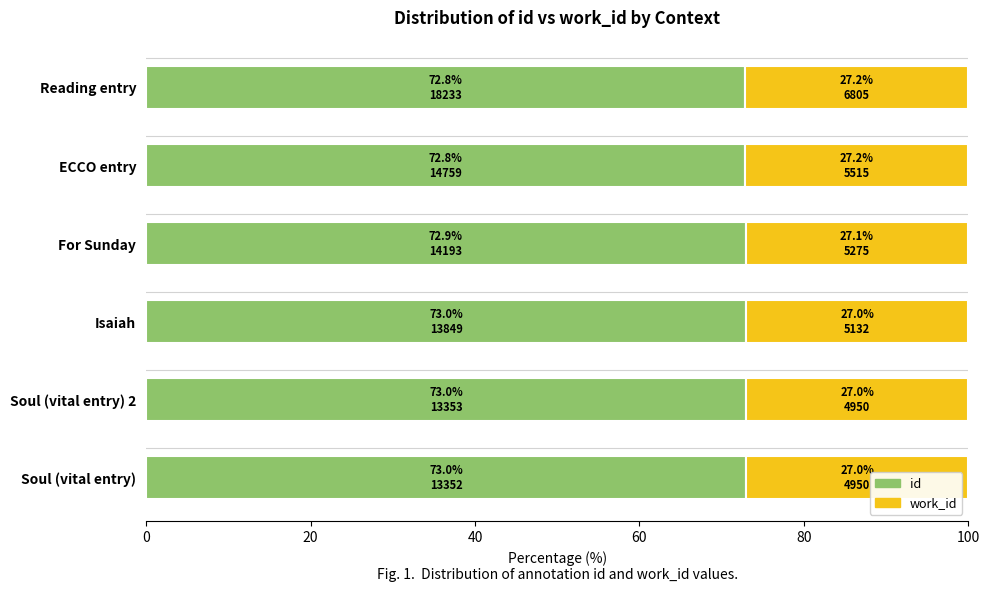

The id series shows 72.8 at Reading entry. True or false?

True